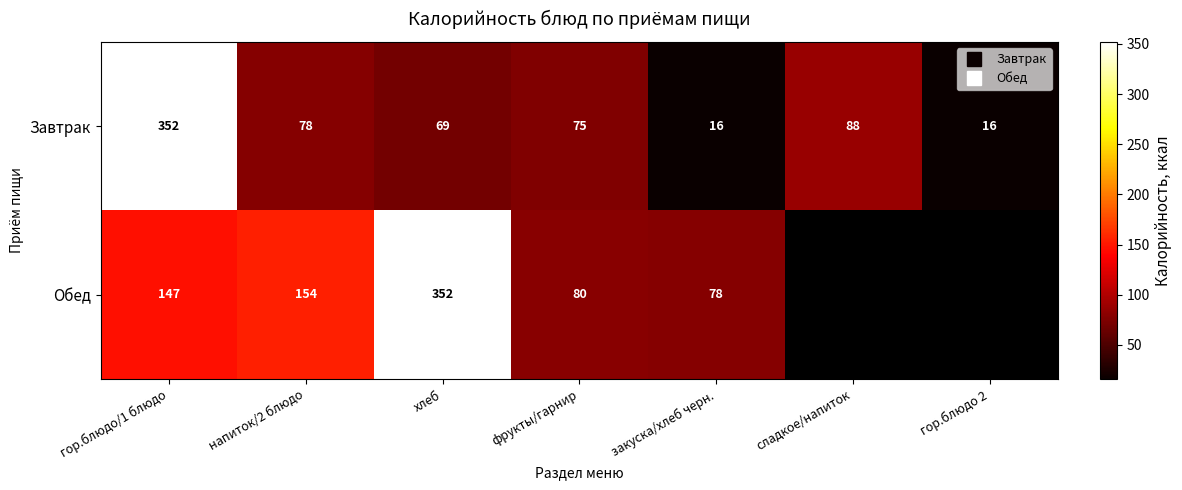

What is the minimum value shown in the chart?

16.0